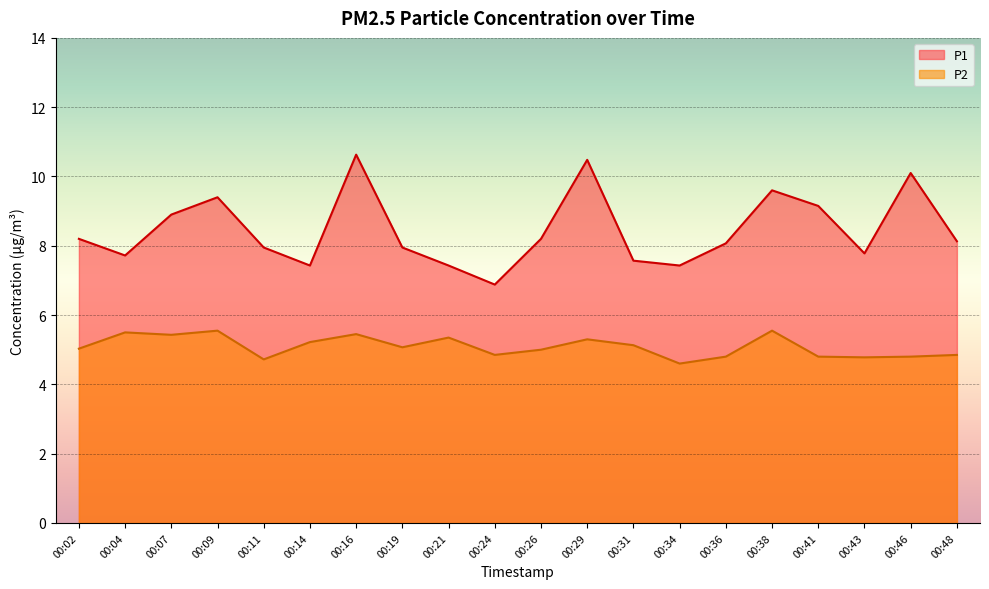

Reading left to right, what are all the values shown in this chart?

P1: 00:02=8.2	00:04=7.7	00:07=8.9	00:09=9.4	00:11=8.0	00:14=7.4	00:16=10.6	00:19=8.0	00:21=7.4	00:24=6.9	00:26=8.2	00:29=10.5	00:31=7.6	00:34=7.4	00:36=8.1	00:38=9.6	00:41=9.2	00:43=7.8	00:46=10.1	00:48=8.1
P2: 00:02=5.0	00:04=5.5	00:07=5.4	00:09=5.5	00:11=4.7	00:14=5.2	00:16=5.5	00:19=5.1	00:21=5.3	00:24=4.8	00:26=5.0	00:29=5.3	00:31=5.1	00:34=4.6	00:36=4.8	00:38=5.5	00:41=4.8	00:43=4.8	00:46=4.8	00:48=4.8